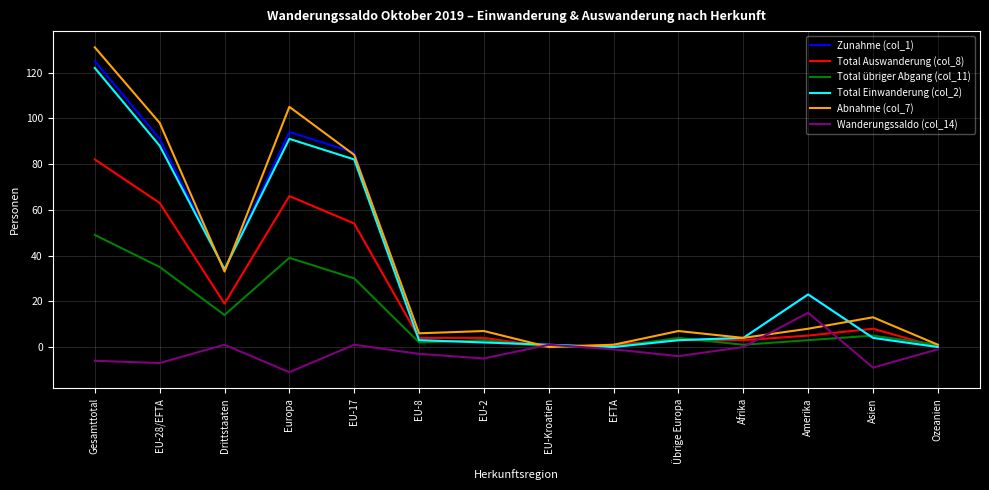

What are all the series names shown in the legend?

Zunahme (col_1), Total Auswanderung (col_8), Total übriger Abgang (col_11), Total Einwanderung (col_2), Abnahme (col_7), Wanderungssaldo (col_14)